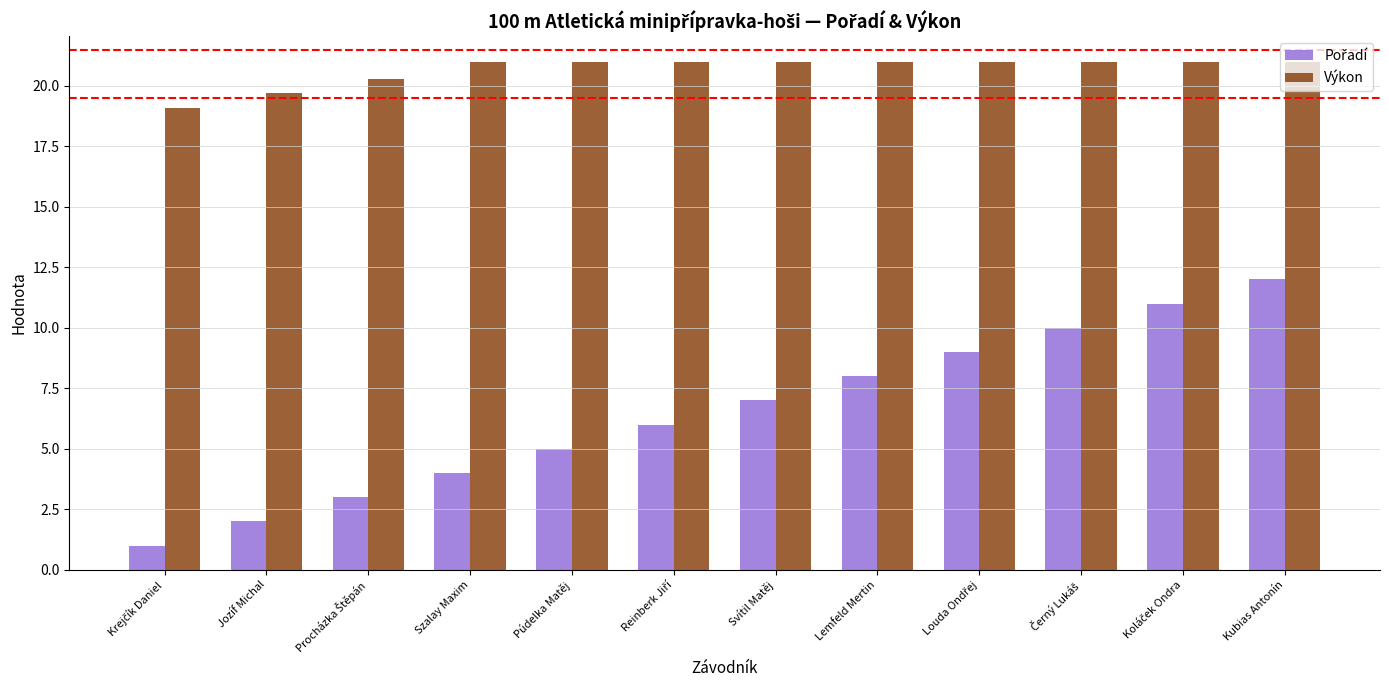

At which category is the sum across all series the highest?

Kubias Antonín